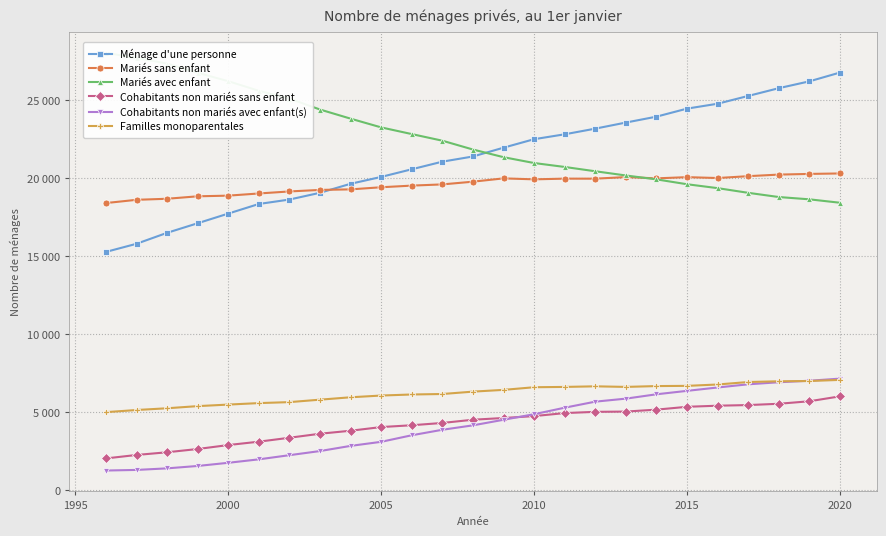

What is the value of the Mariés sans enfant point at the 9th from the left?

19275